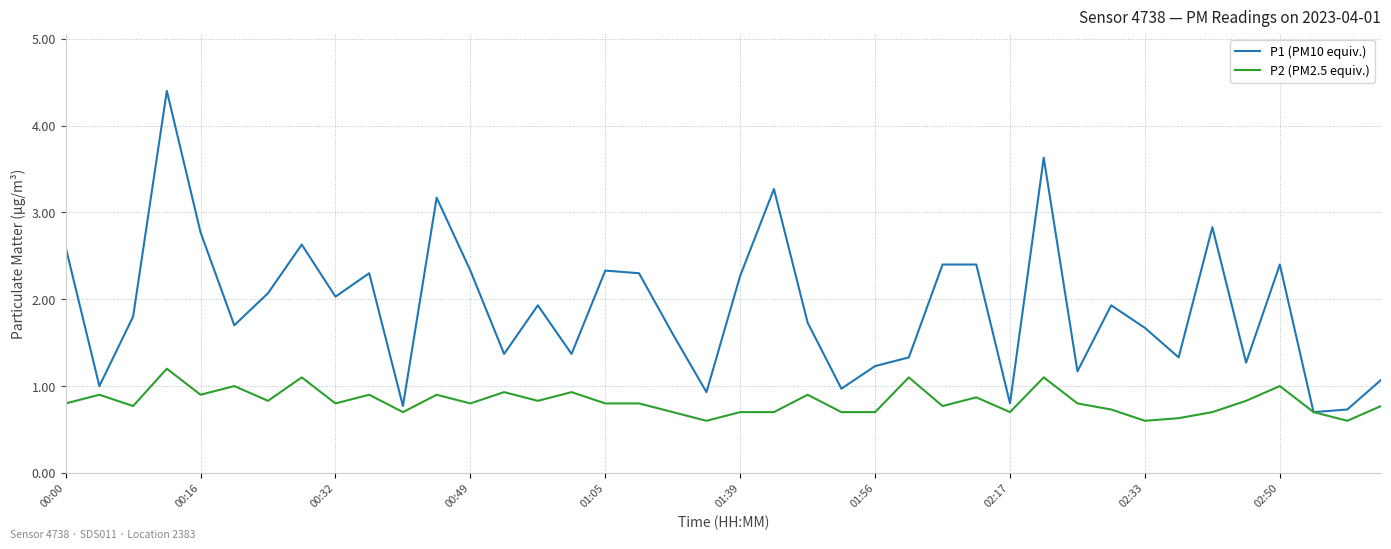

Rank the series by their maximum value, from lowest to highest.

P2 (PM2.5 equiv.), P1 (PM10 equiv.)